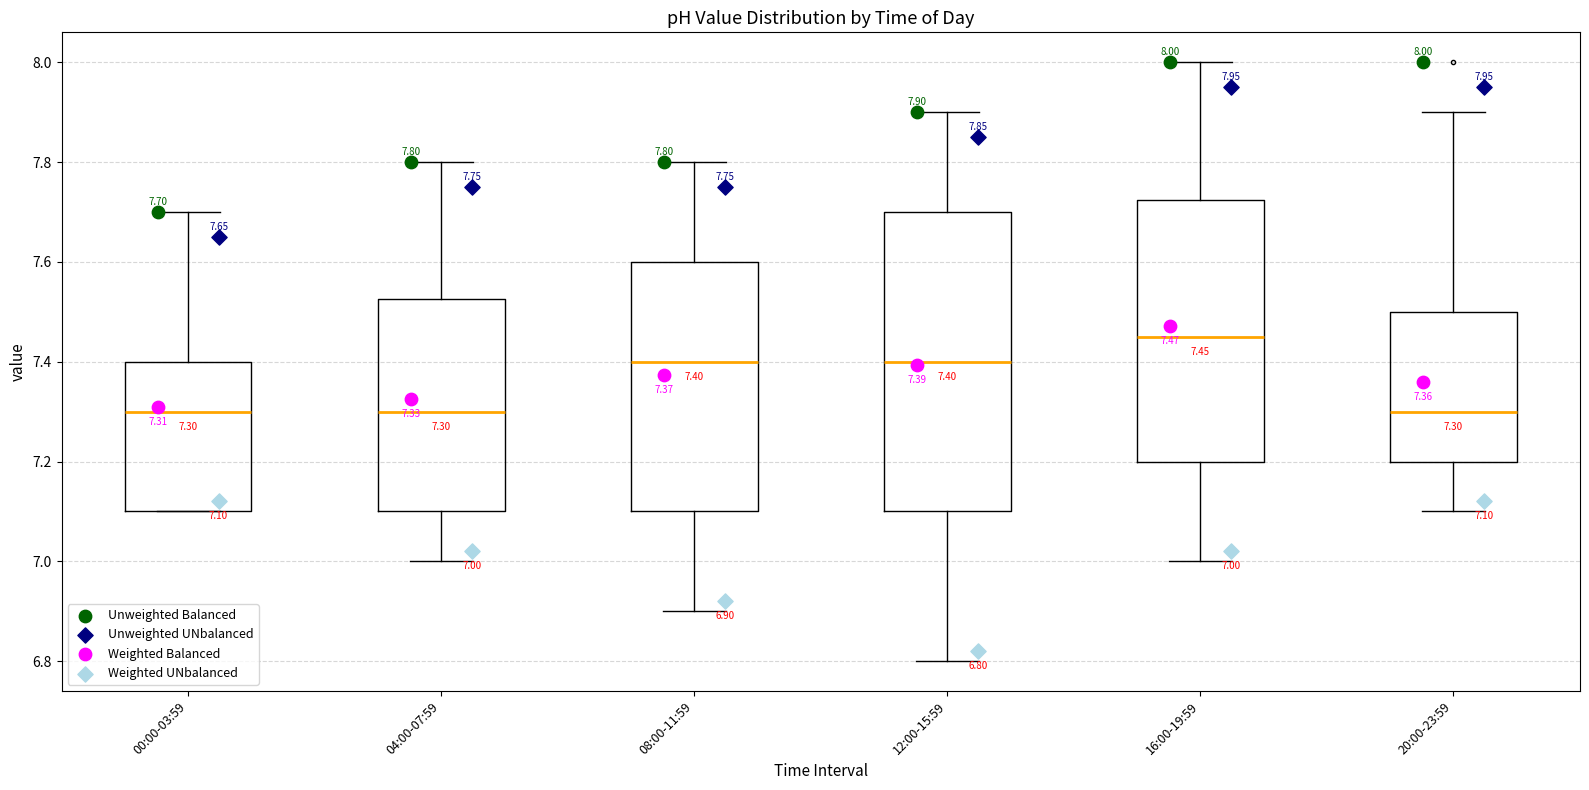

Which box has the highest median line?

16:00-19:59